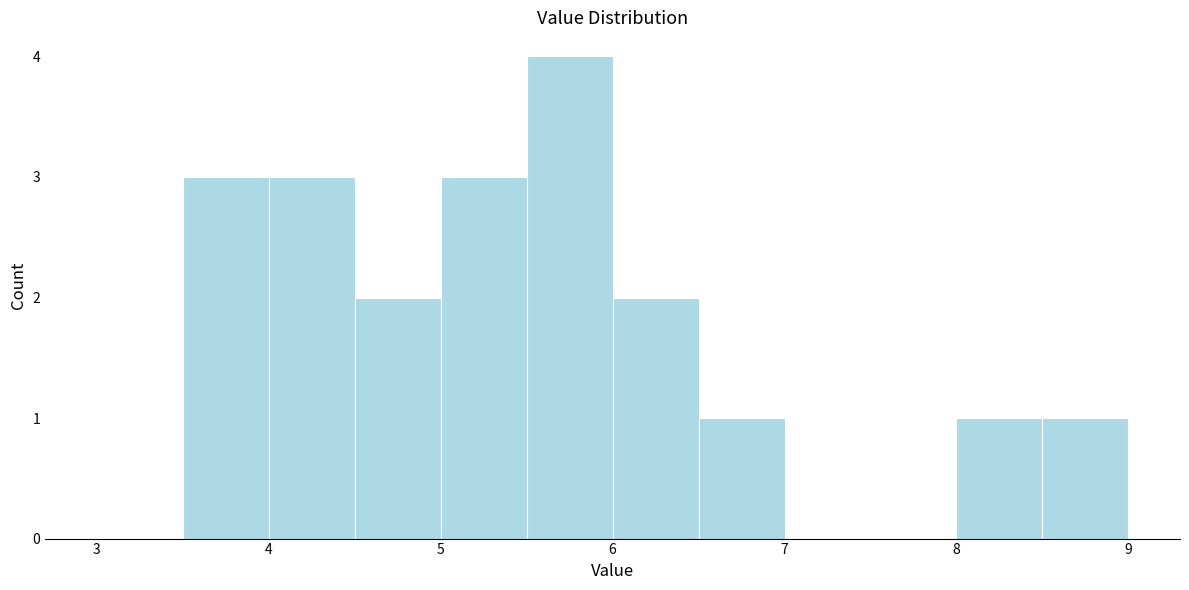

What is the height of the bar covering 8.5 to 9.0 on the x-axis? The values are not printed on the chart, so give them approximately, as read against the axis.

1